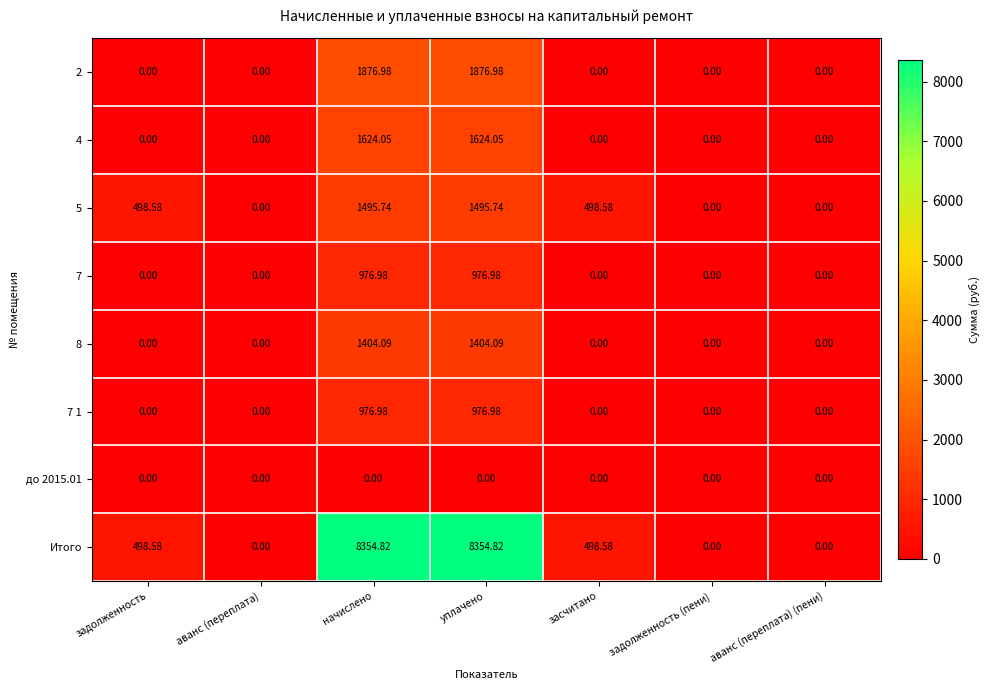

Where does the 5 series first go above 498?

задолженность